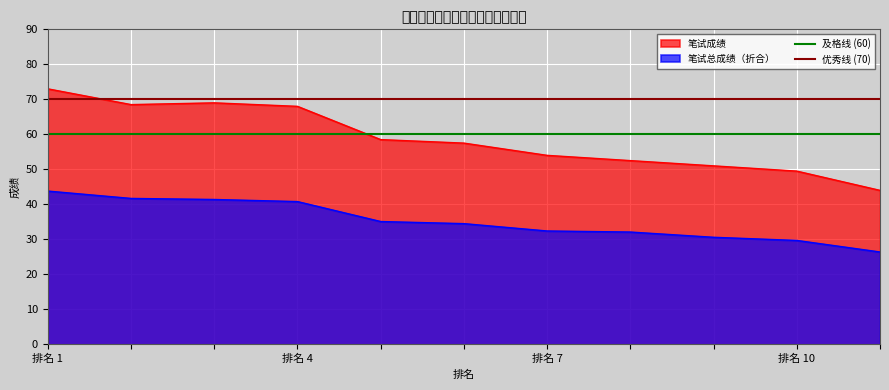

The value of 笔试成绩 at 排名 1 is 49.2. True or false?

False